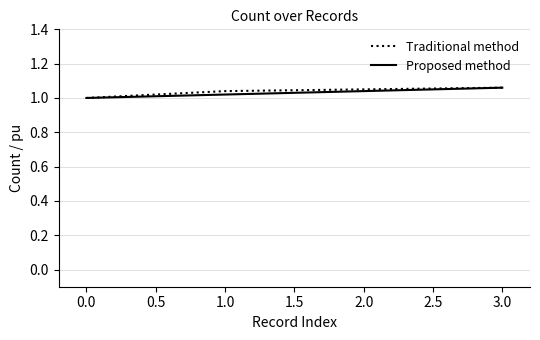

Is the value of Traditional method at 0.0 greater than the value of Proposed method at 3.0?

No